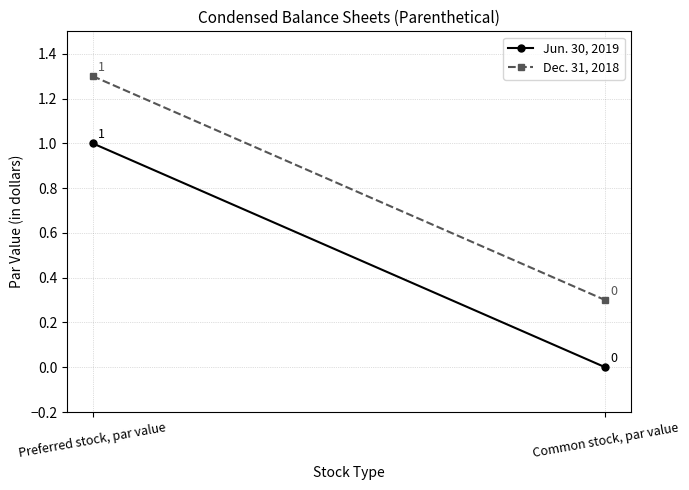

Is this an area chart (filled region under the line)?

No